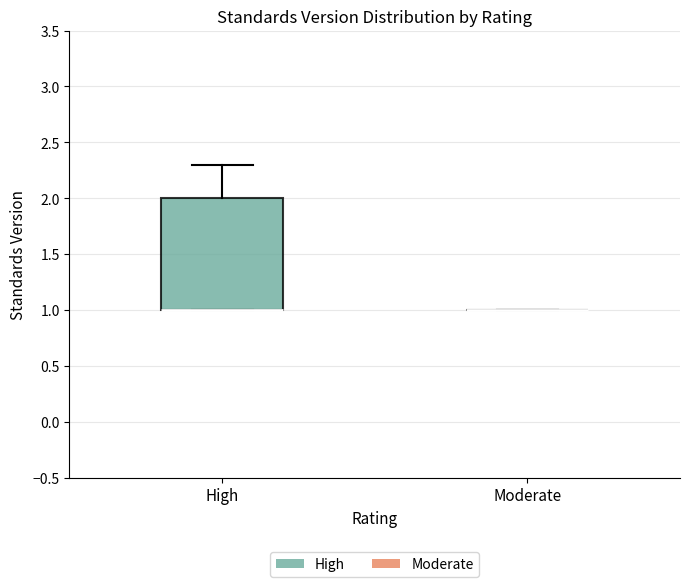

Reading left to right, read every box against the y-axis: the position of its median line, the range the box covers, and the ends of its whiskers. The values are not printed on the chart, so give them approximately, as read against the axis.

High: median 1.0 (drawn on the box's lower edge), box 1.0 to 2.0, whiskers 1.0 to 2.3
Moderate: box collapsed to a line at 1.0, whiskers 1.0 to 1.0